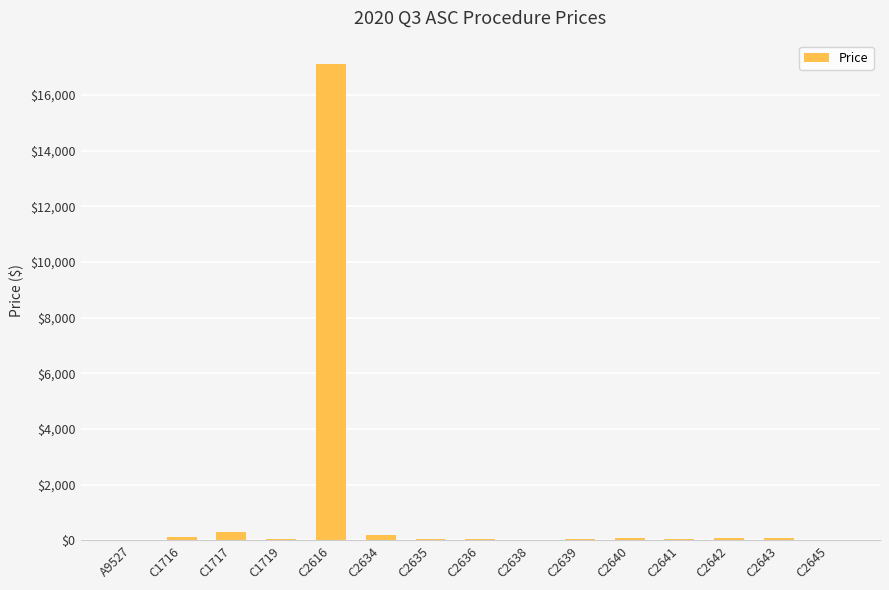

Which label corresponds to the largest value in the chart?

C2616